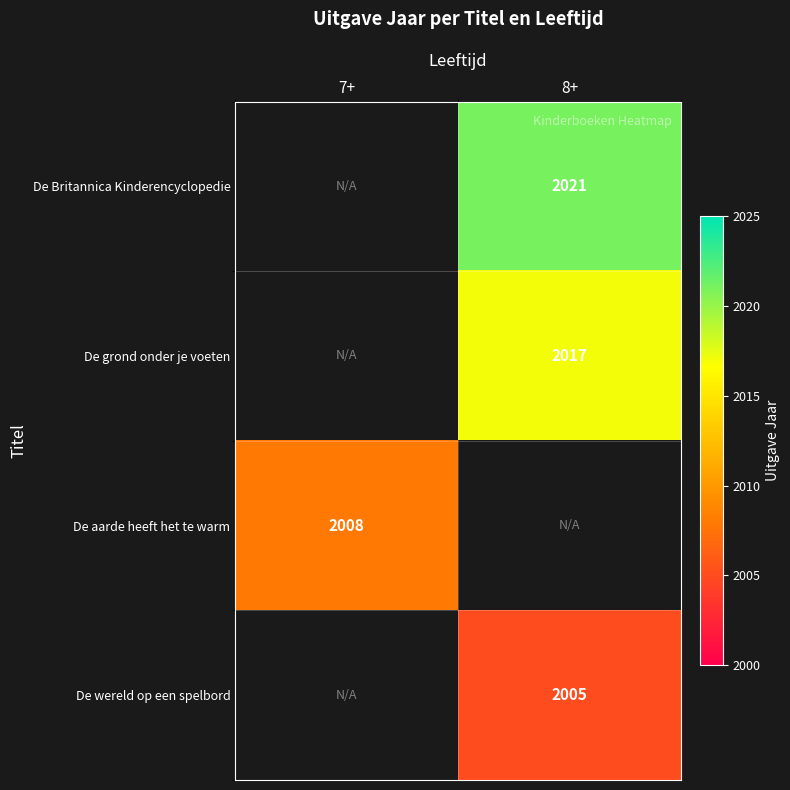

What is the difference between the highest and lowest values at 8+?

16.0